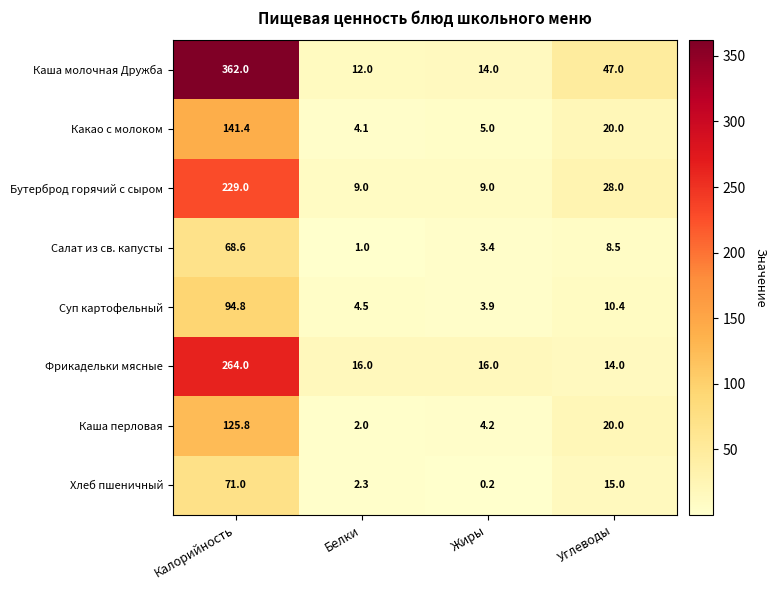

Where is Каша перловая nearest to the value 63?

Углеводы